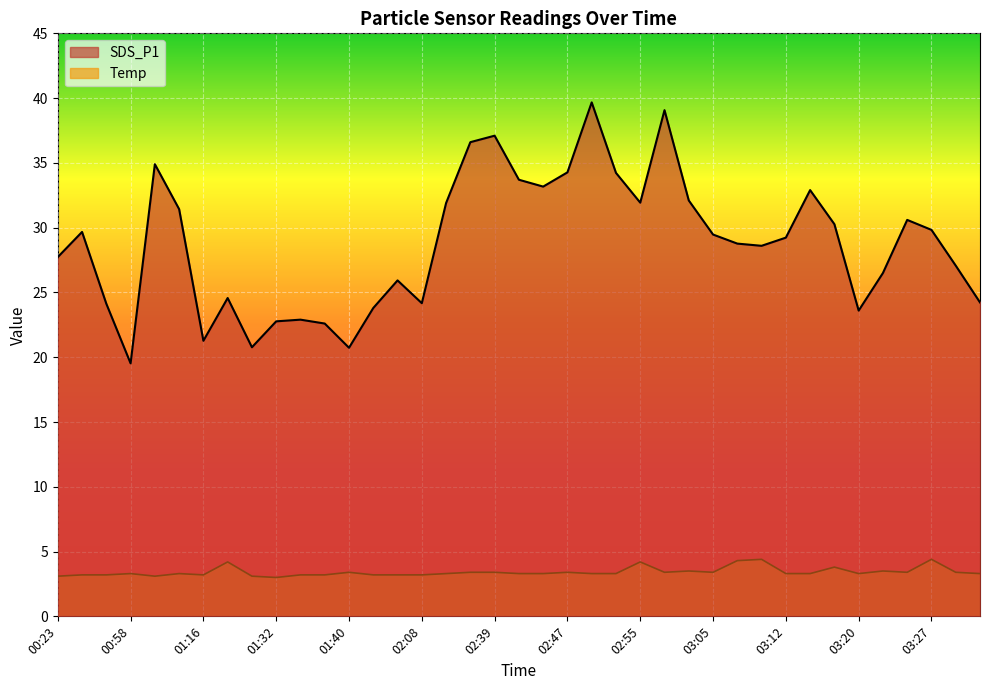

Does the chart display data point markers on the line(s)?

No